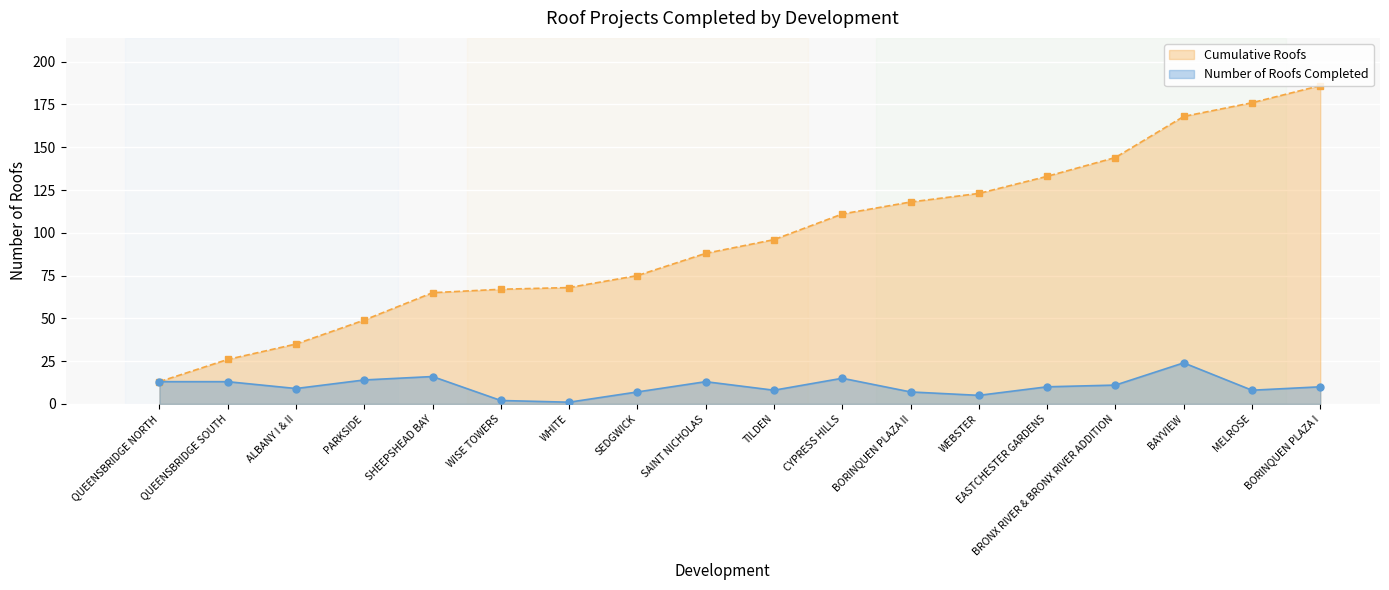

Which series has the largest range (max minus min)?

Cumulative Roofs